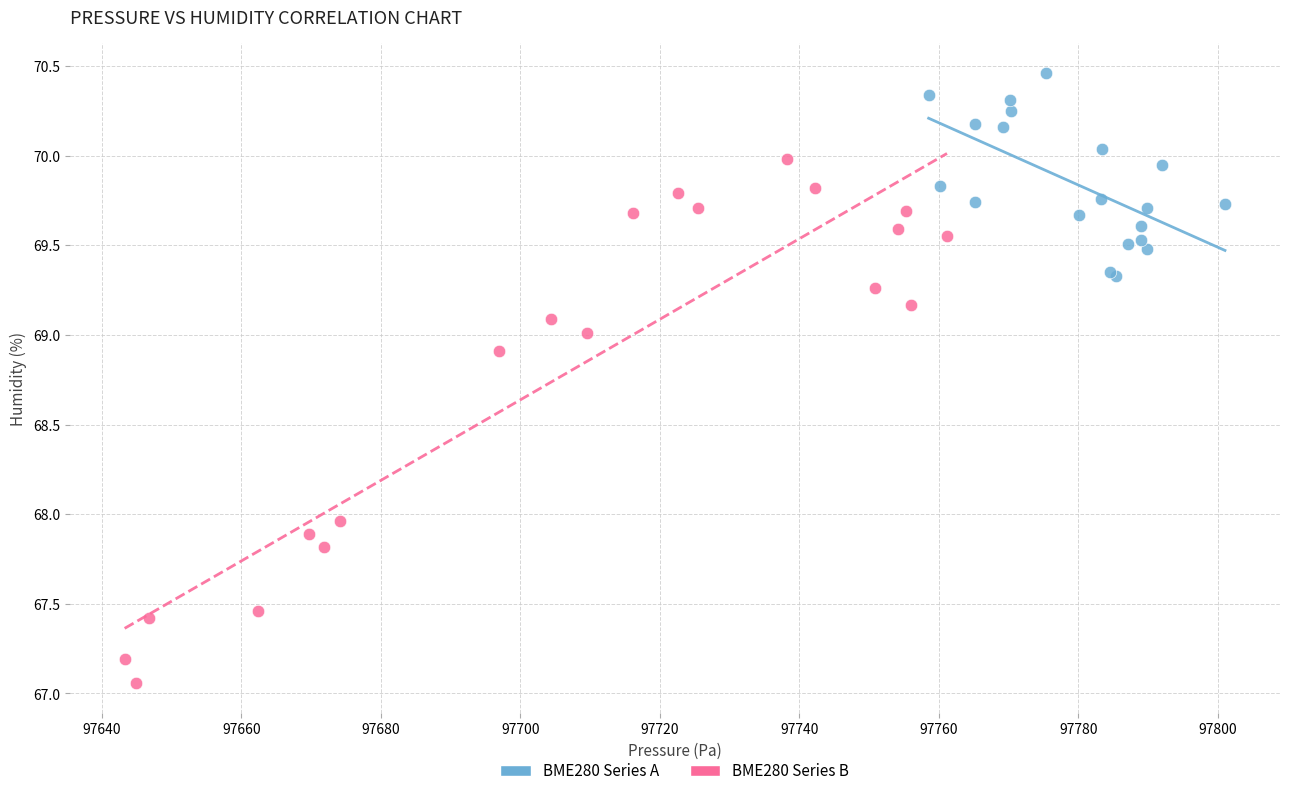

Which series has the widest spread of Y values?

BME280 Series B